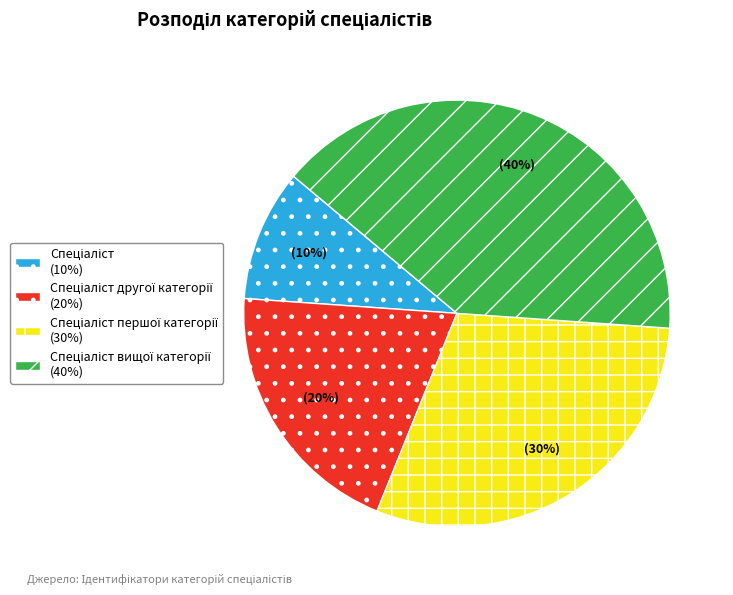

Is there a majority slice in this chart?

No